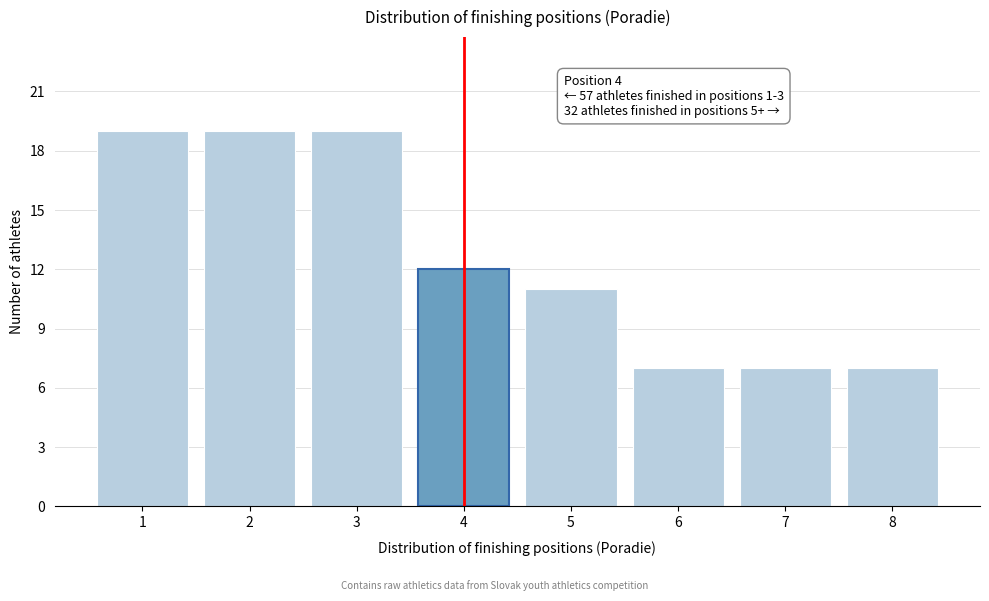

Reading left to right, what are all the values shown in this chart?

19	19	19	12	11	7	7	7